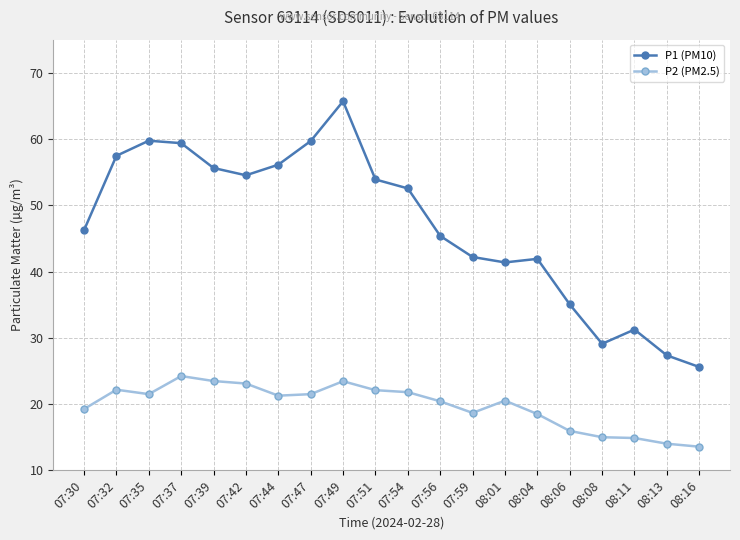

What is the total value across all series at 07:32?

79.6